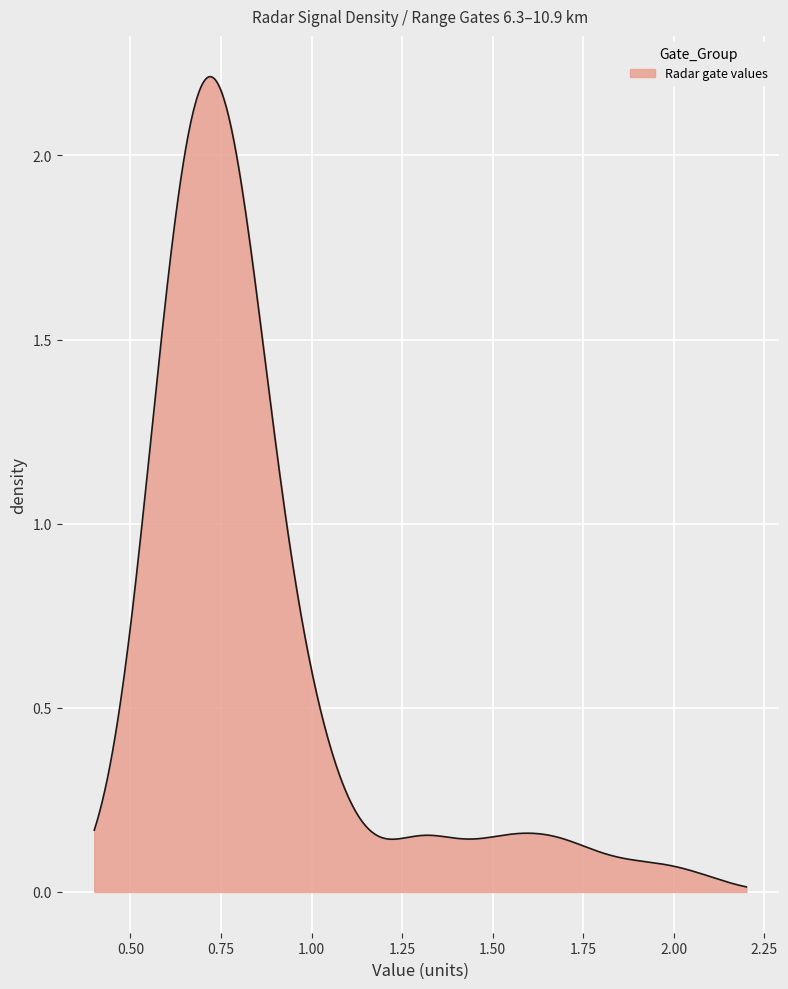

How many lines are shown in the chart?

1